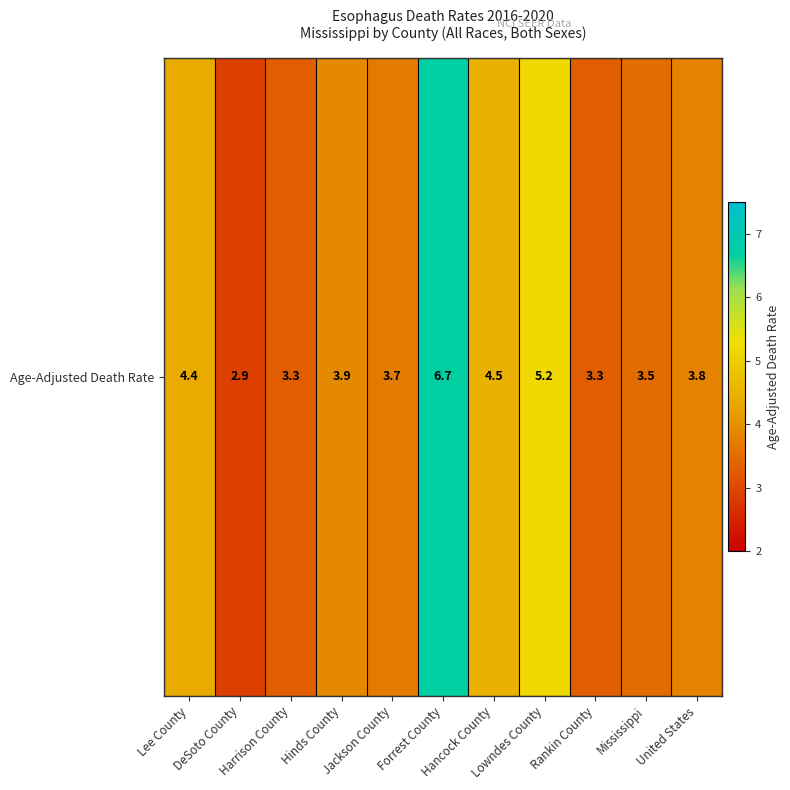

Which category has the lowest value across all series?

DeSoto County